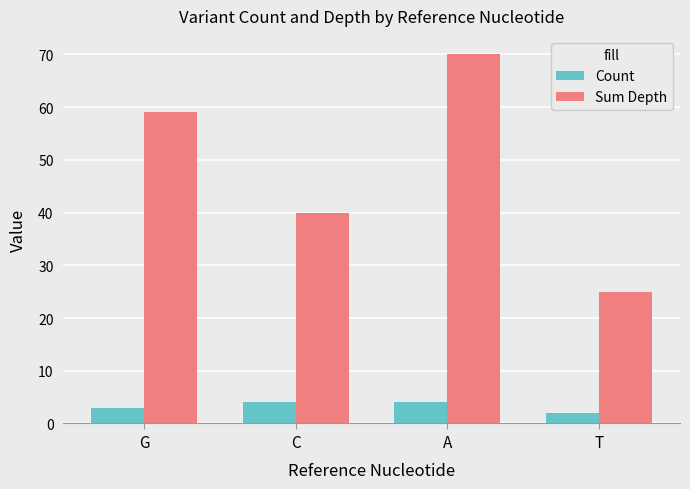

List the series in order of their overall mean, highest first.

Sum Depth, Count